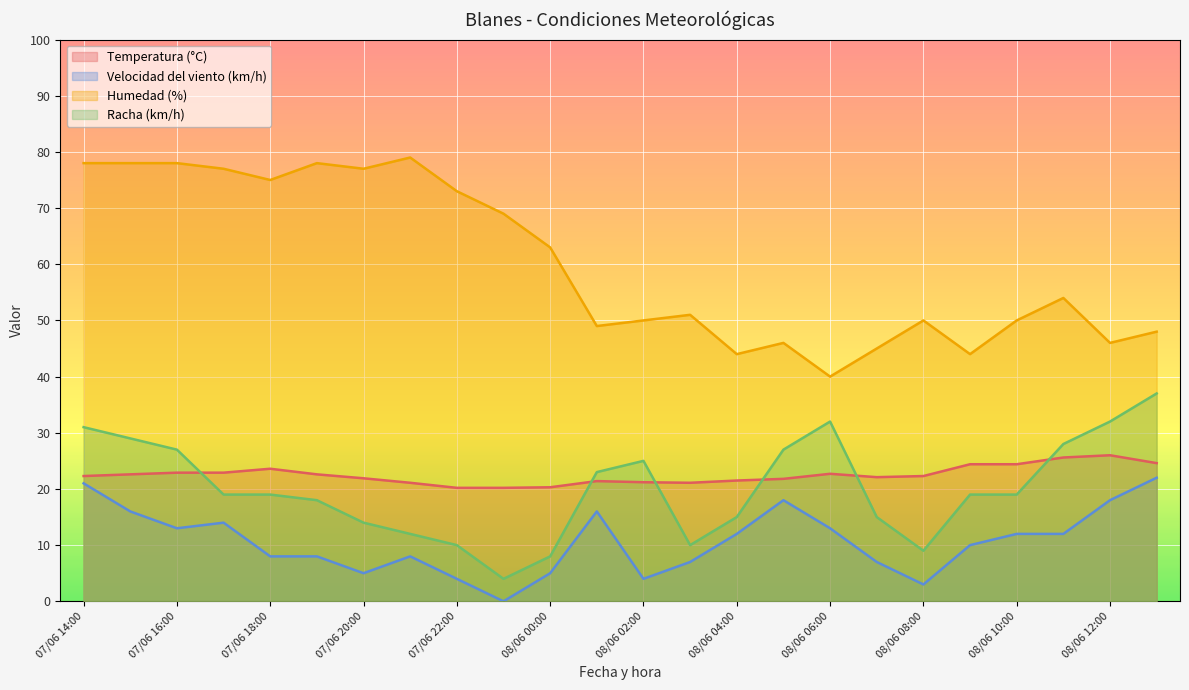

True or false: Velocidad del viento (km/h) and Temperatura (°C) cross at least once.

False